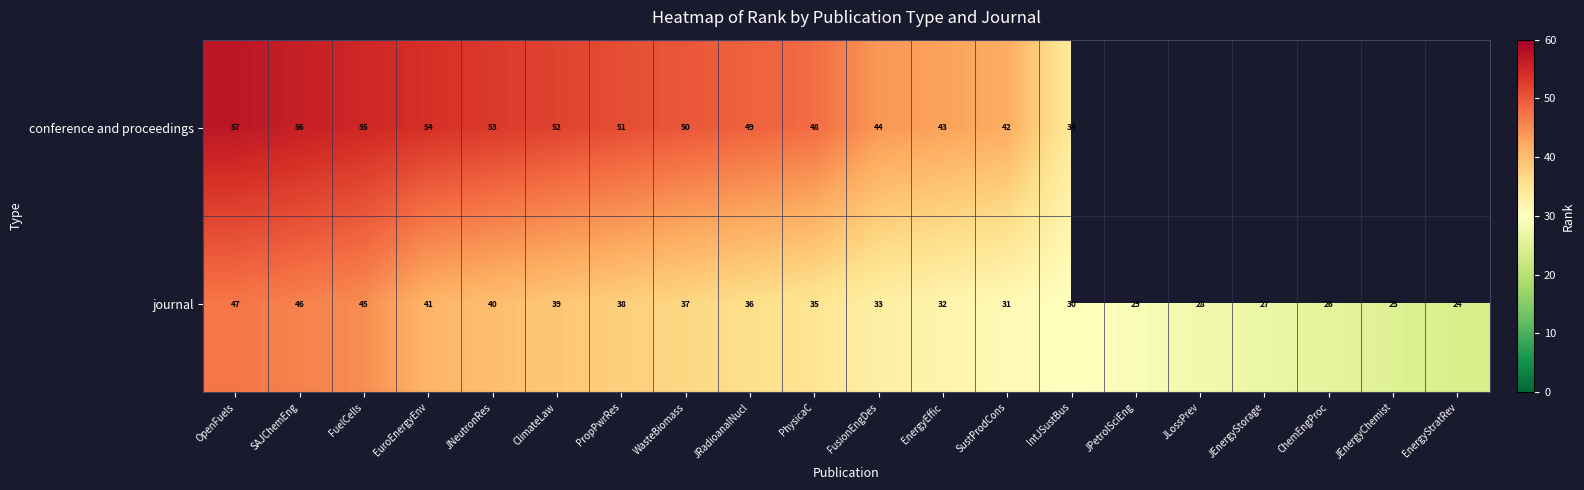

At which label is journal closest to 35?

PhysicaC